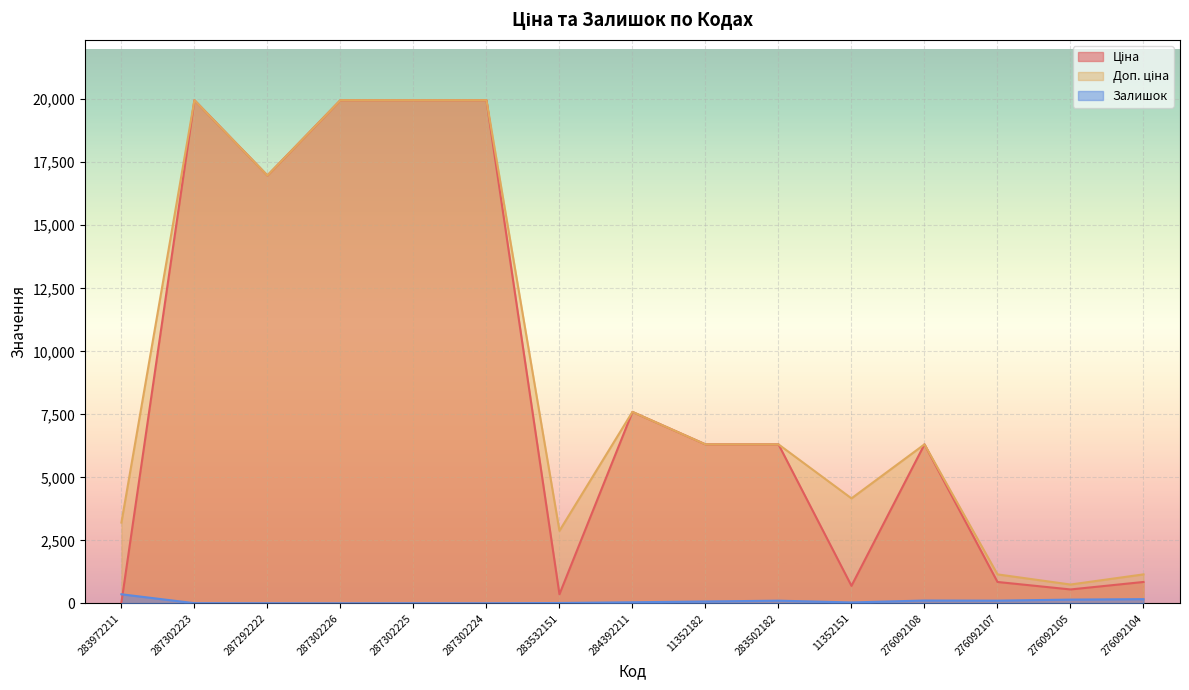

True or false: Залишок and Доп. ціна cross at least once.

False